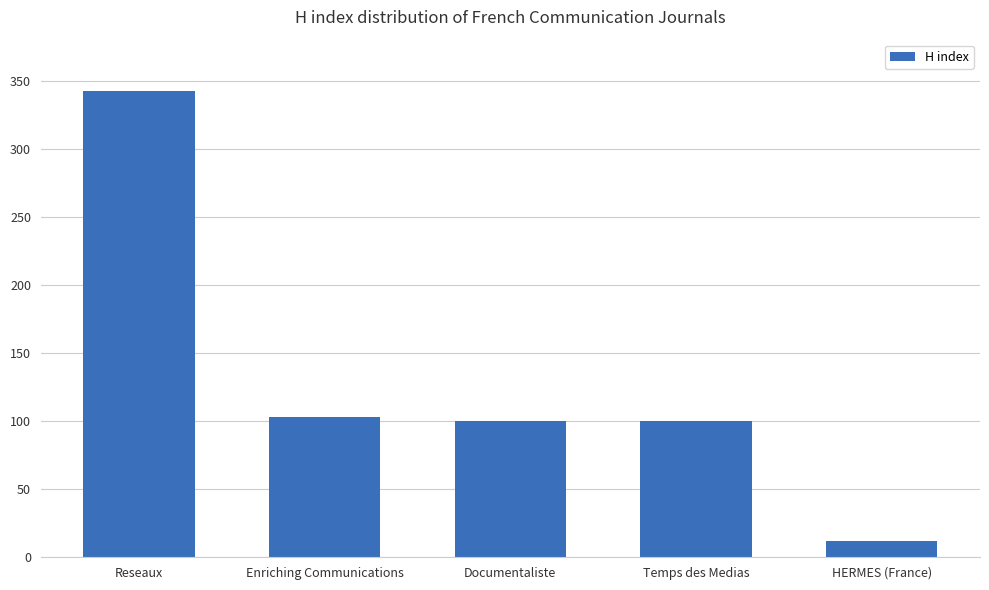

What is the sum of all values?

657